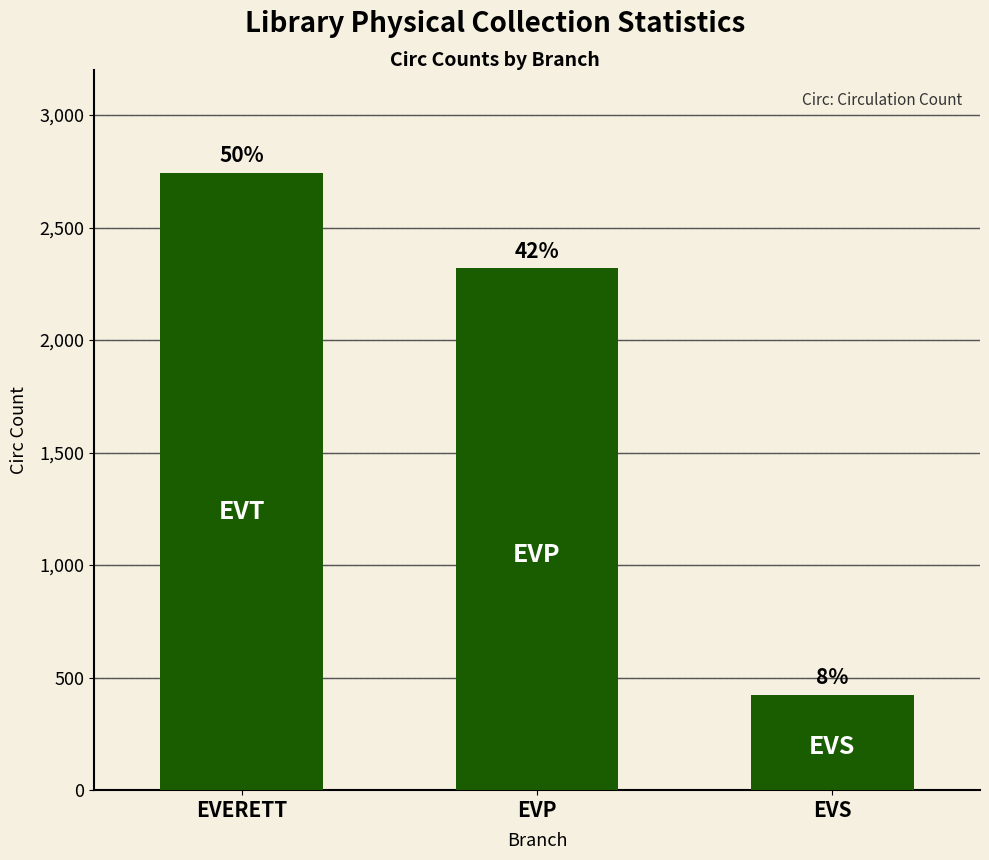

Does the chart contain any negative values?

No